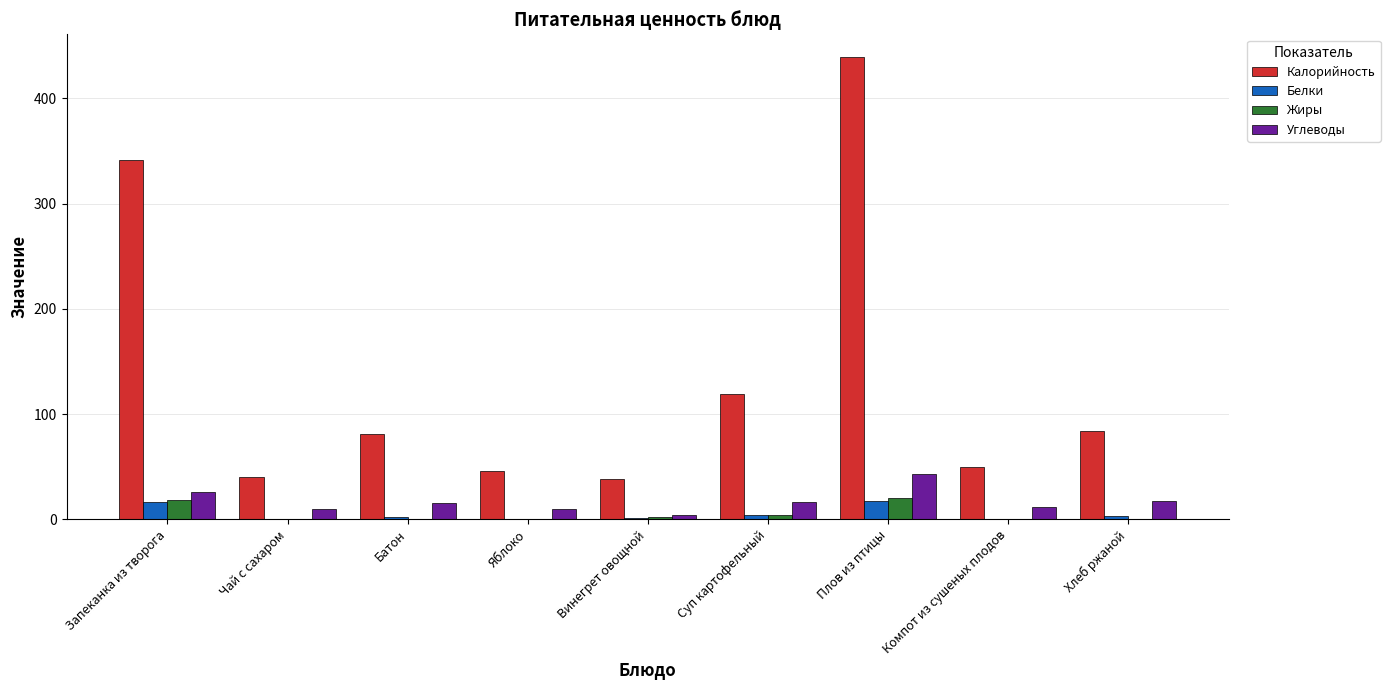

What is the highest value of the Жиры series?

20.4